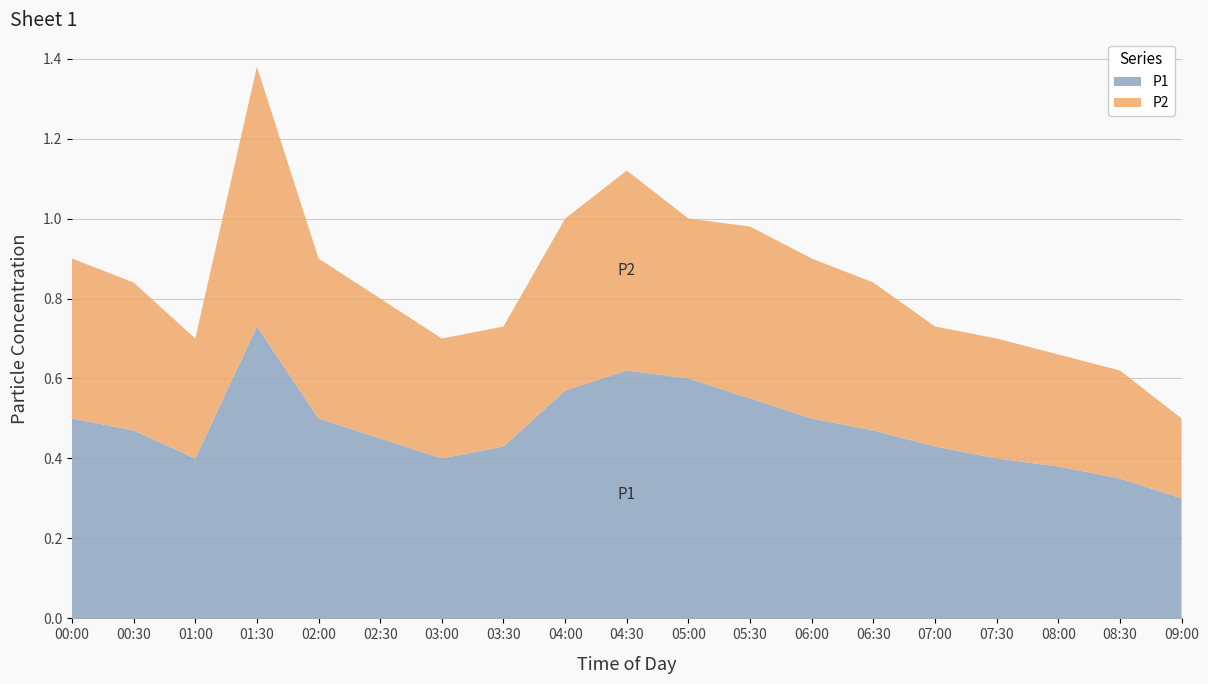

Reading left to right, list all the values displayed in this chart.

P1: 0.5	0.5	0.4	0.7	0.5	0.5	0.4	0.4	0.6	0.6	0.6	0.6	0.5	0.5	0.4	0.4	0.4	0.3	0.3
P2: 0.4	0.4	0.3	0.7	0.4	0.3	0.3	0.3	0.4	0.5	0.4	0.4	0.4	0.4	0.3	0.3	0.3	0.3	0.2